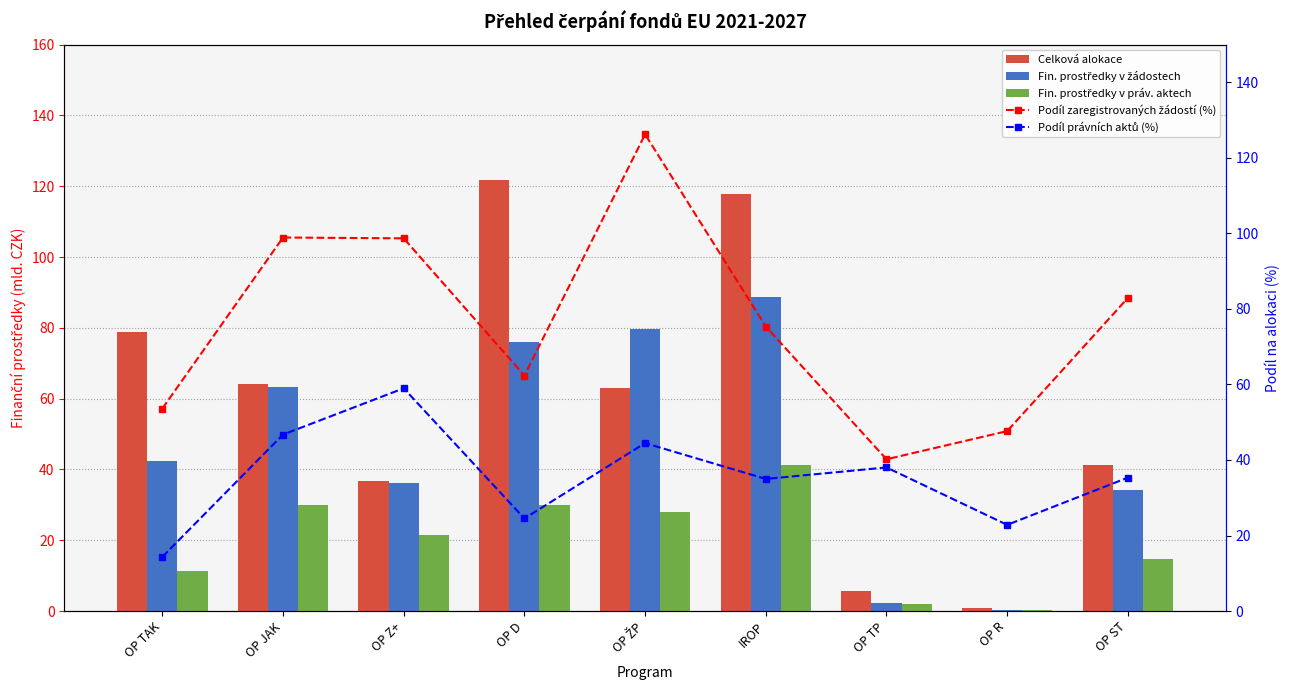

Reading left to right, list all the values displayed in this chart.

Celková alokace: 78.9	64.1	36.6	121.8	63.1	117.8	5.5	0.8	41.3
Fin. prostředky v žádostech: 42.3	63.4	36.2	76.0	79.6	88.8	2.2	0.4	34.2
Fin. prostředky v práv. aktech: 11.3	29.9	21.6	29.9	28.0	41.2	2.1	0.2	14.6
Podíl zaregistrovaných žádostí (%): 53.6	98.9	98.7	62.4	126.2	75.3	40.2	47.6	82.9
Podíl právních aktů (%): 14.3	46.7	59.0	24.5	44.5	35.0	38.0	22.8	35.3